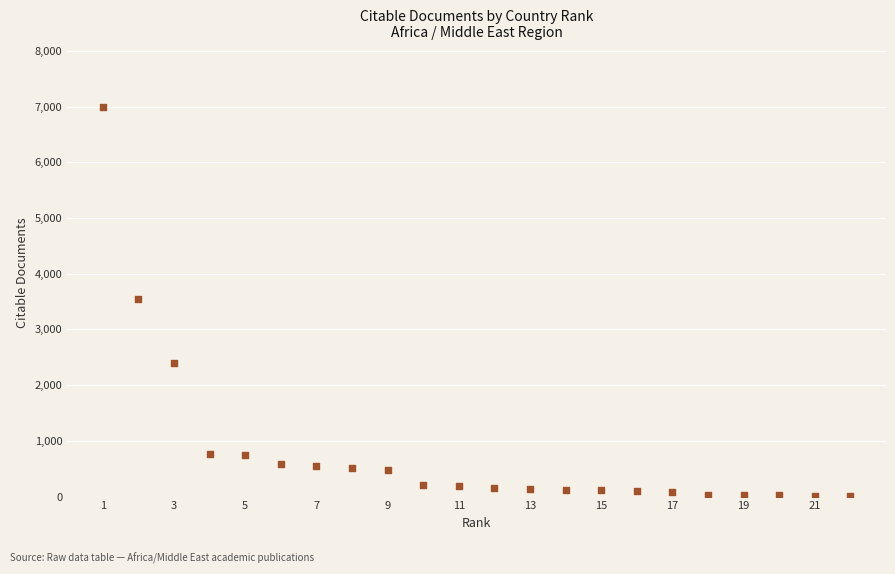

What is the range of X values (max minus min)?

21